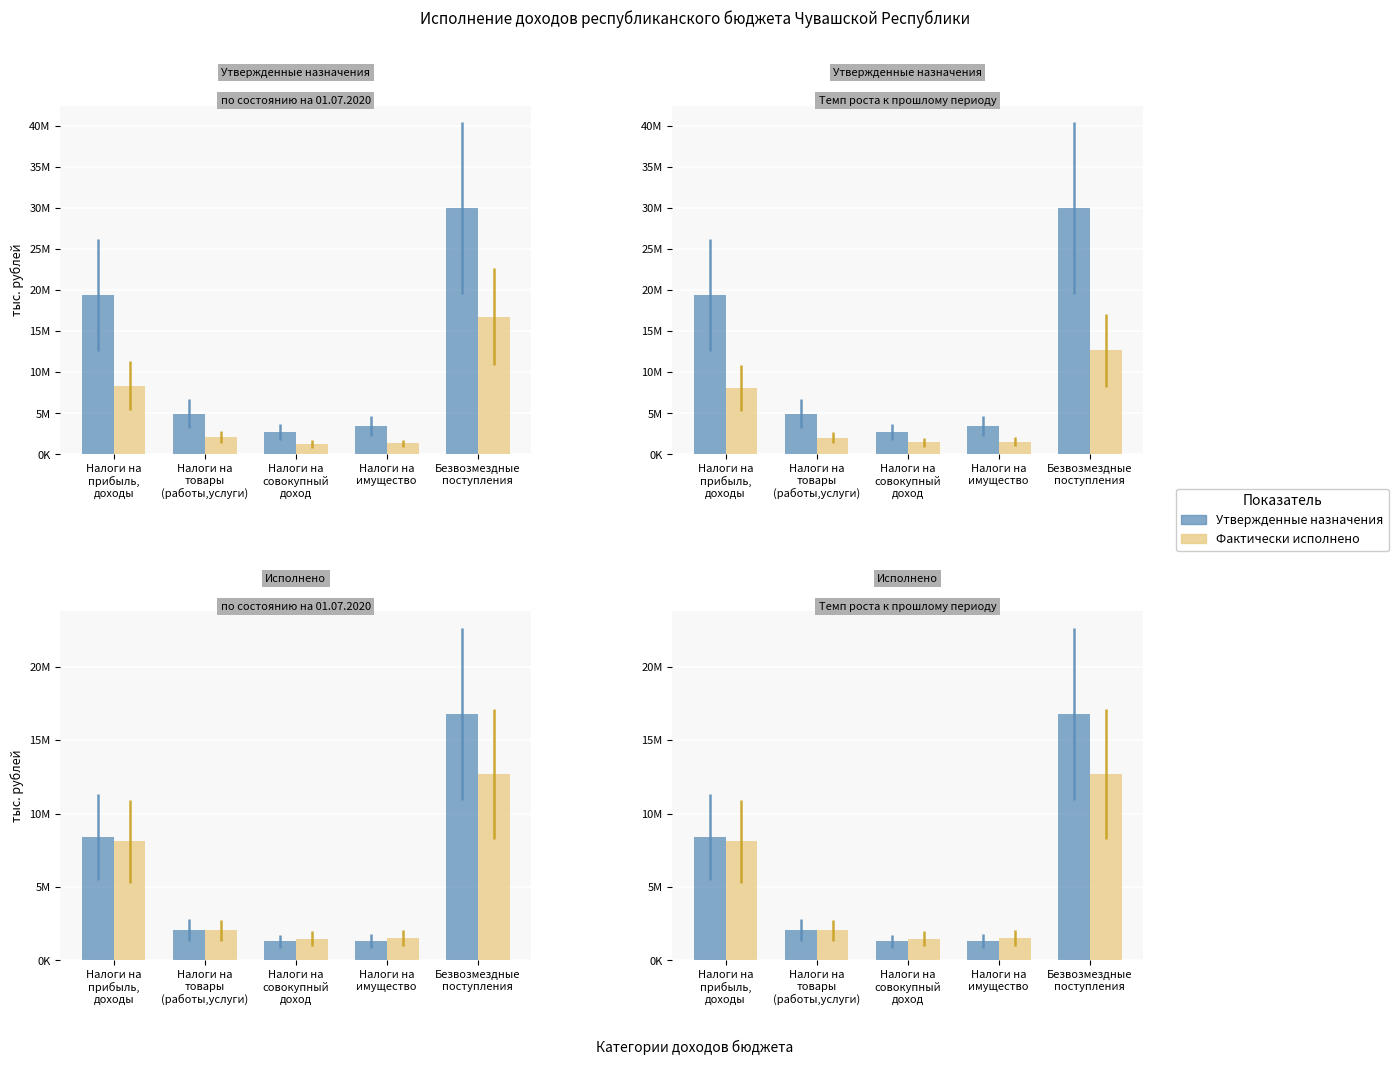

What is the smallest value displayed?

1287140.6